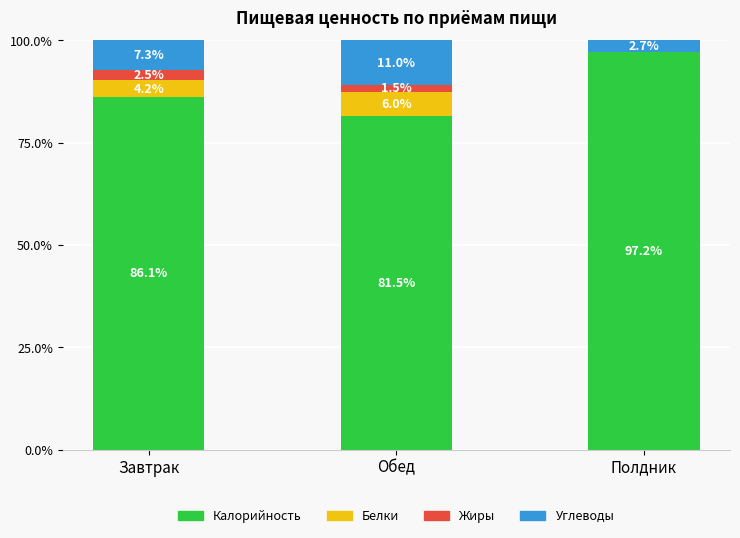

What is the total value across all series at Обед?

100.0